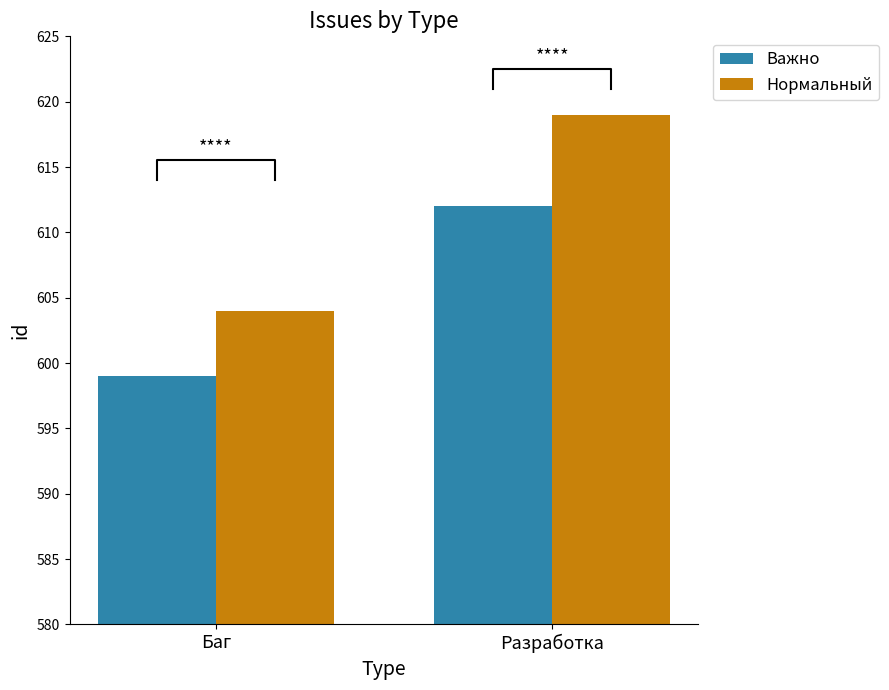

Rank the series by their maximum value, from highest to lowest.

Нормальный, Важно